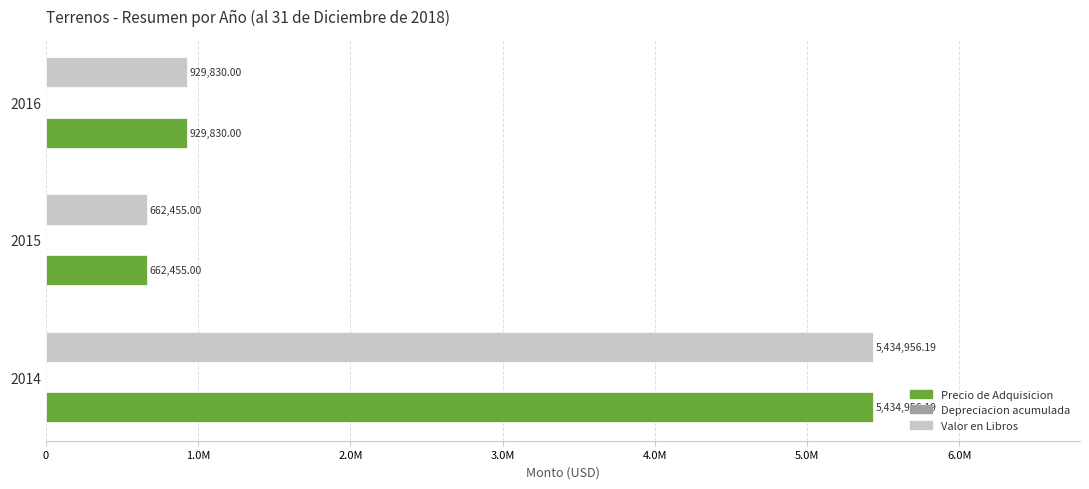

Which series has the largest range (max minus min)?

Precio de Adquisicion